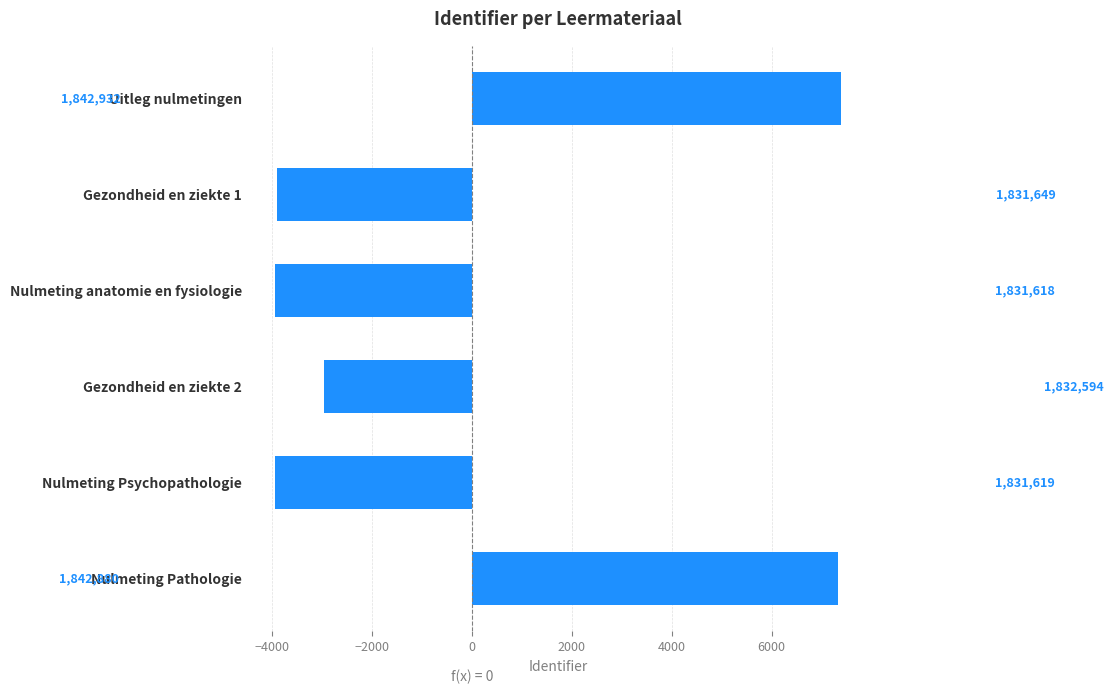

How many bars are there in total?

6